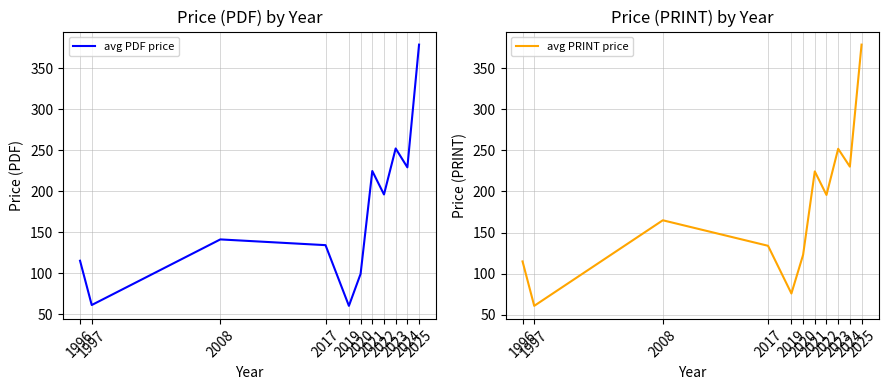

Which series has the largest total across all categories?

avg PRINT price